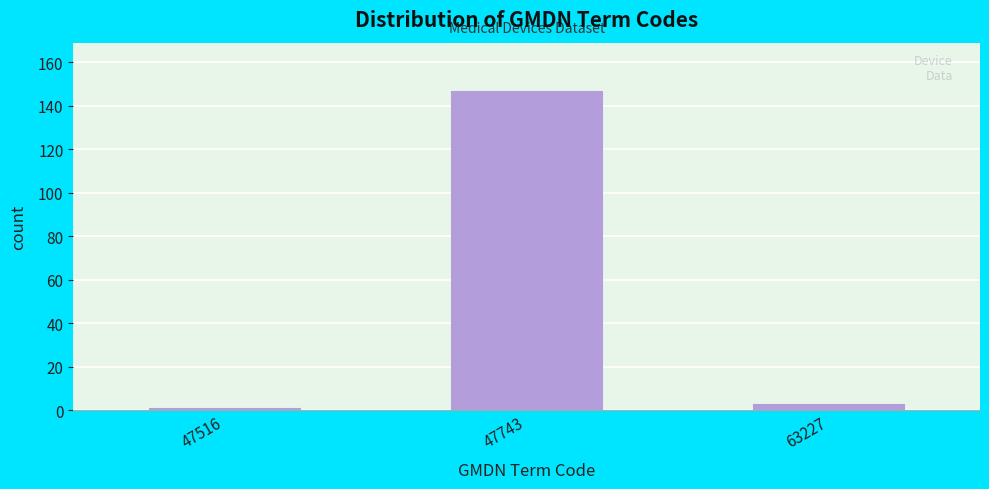

Reading left to right, list all the values displayed in this chart.

47516=1	47743=147	63227=3